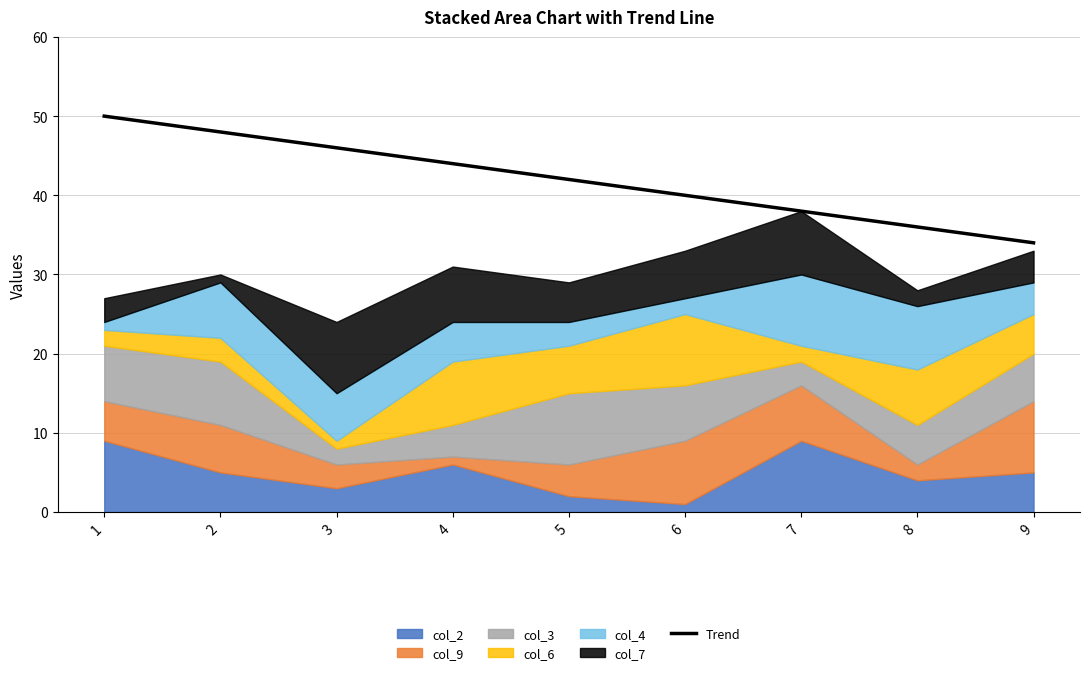

Reading left to right, extract all data points from this chart.

50	48	46	44	42	40	38	36	34